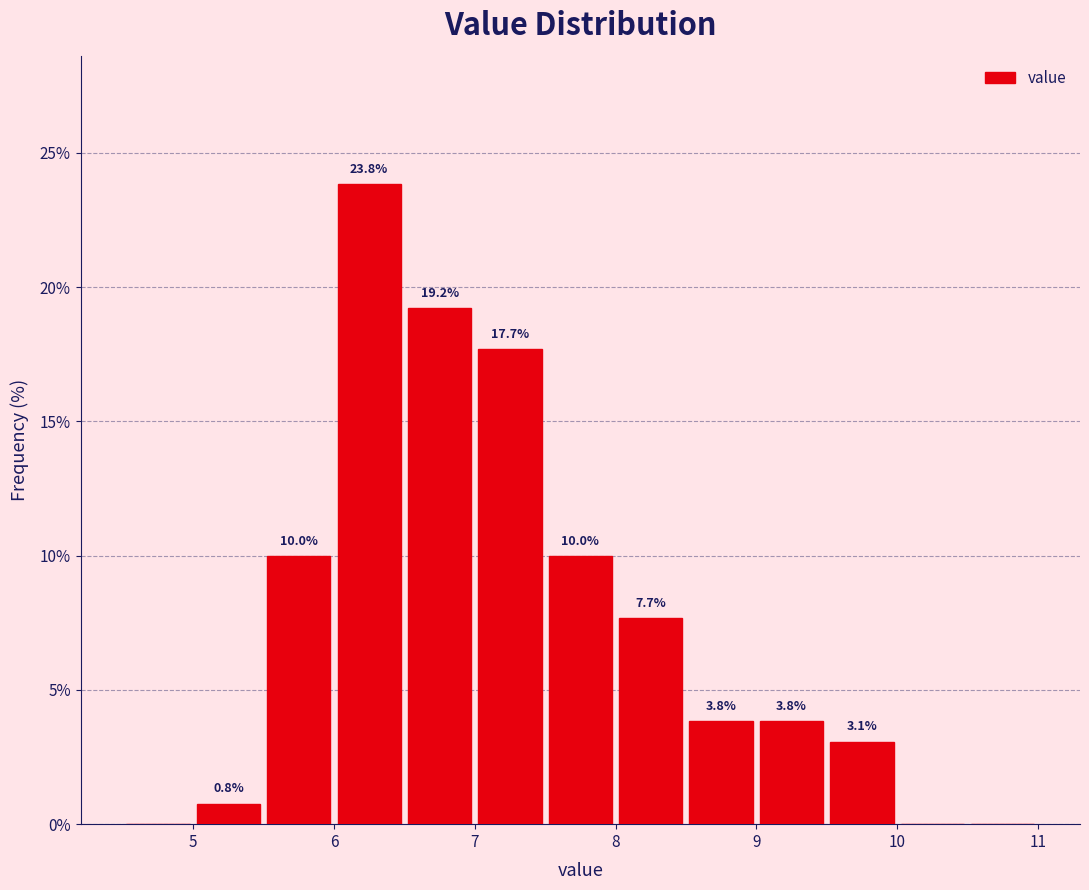

Which range on the x-axis has the tallest bar?

6.0 to 6.5